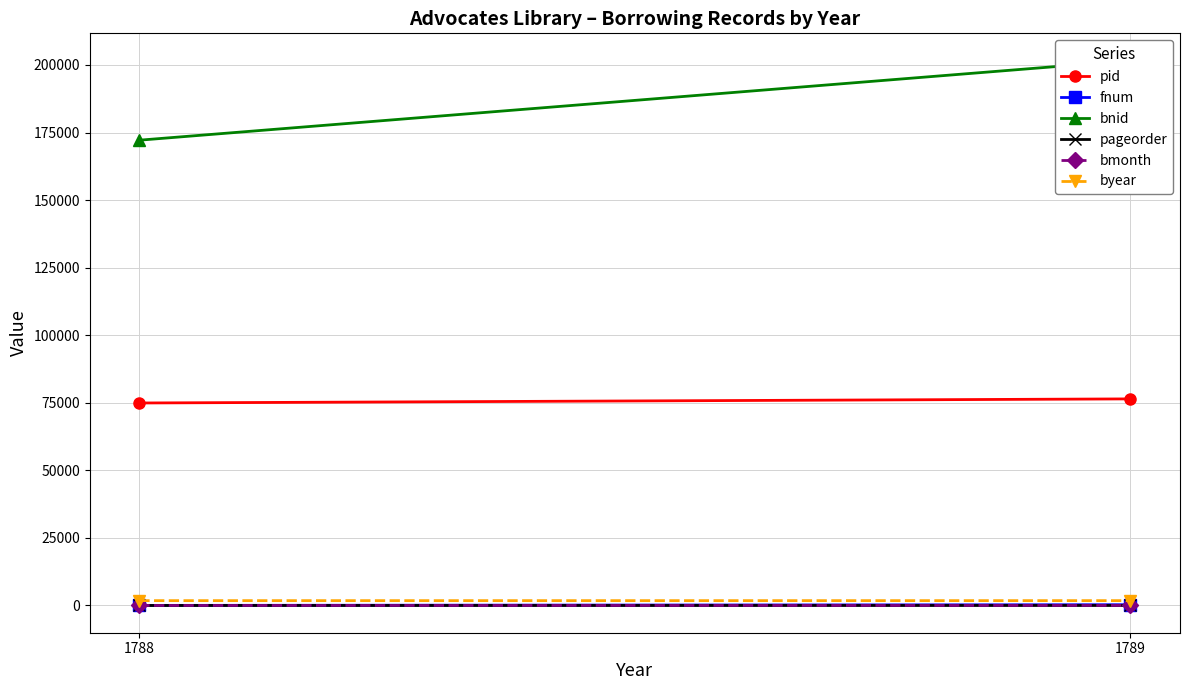

The bmonth series shows 5 at 1789. True or false?

False